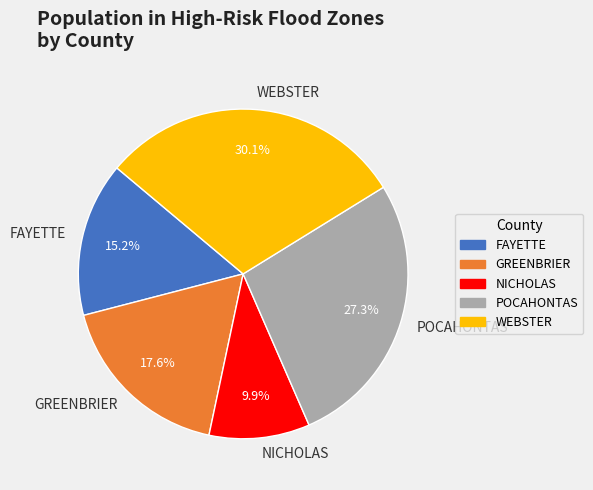

What is the total percentage of WEBSTER and GREENBRIER?

47.7%